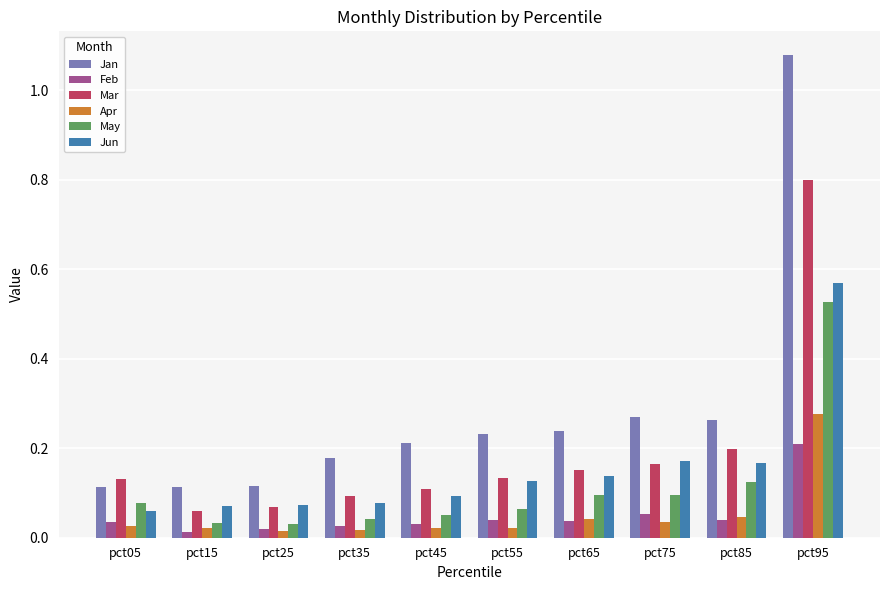

Is the value of May at pct75 greater than the value of Mar at pct55?

No